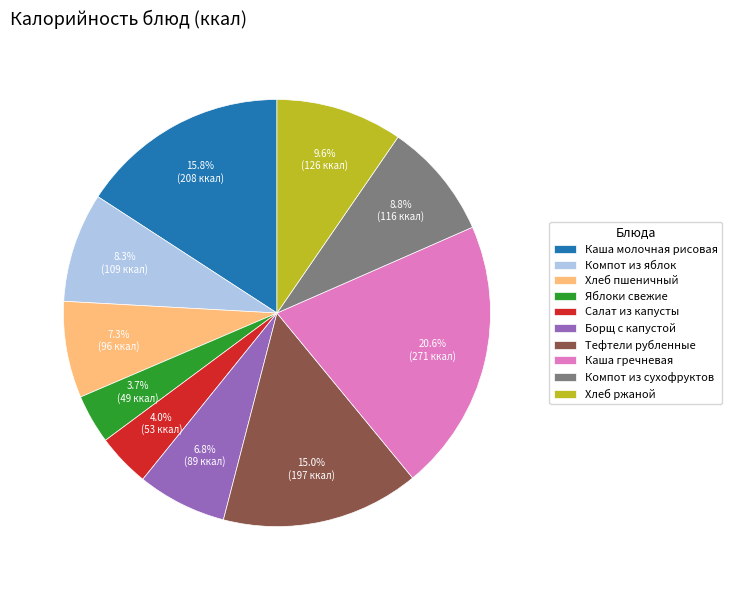

True or false: Хлеб пшеничный accounts for 7% of the total.

True